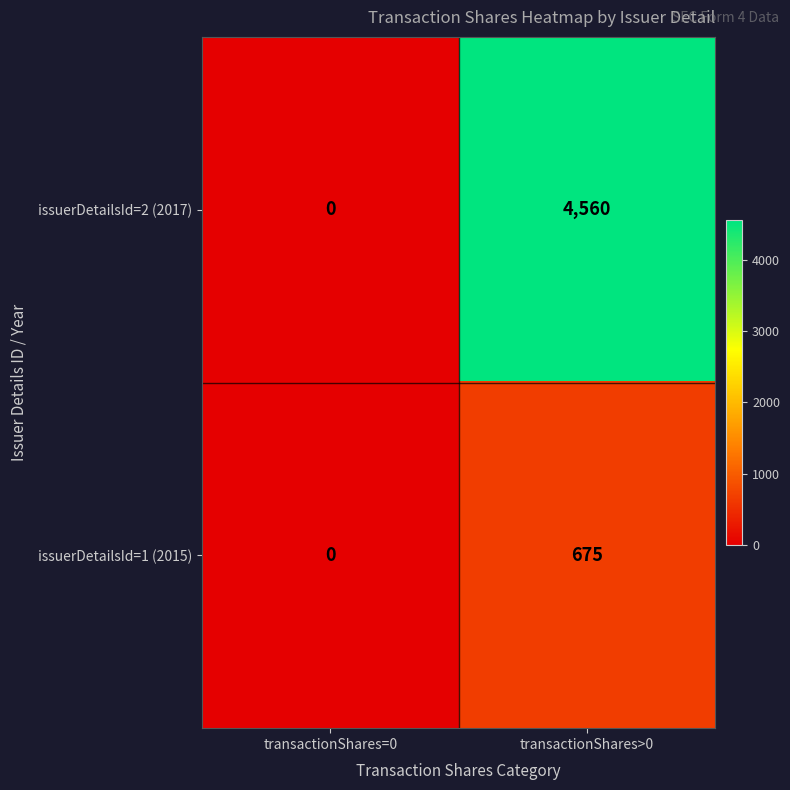

The value of issuerDetailsId=2 (2017) at transactionShares=0 is 0. True or false?

True